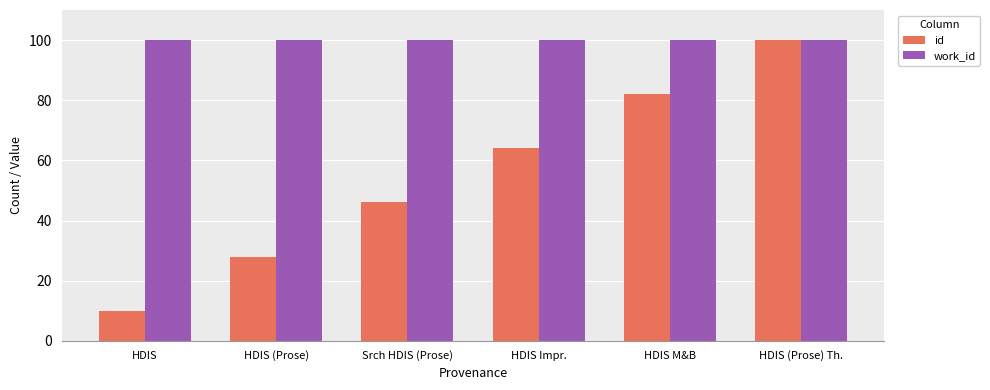

At which category does the chart reach its minimum across all series?

HDIS